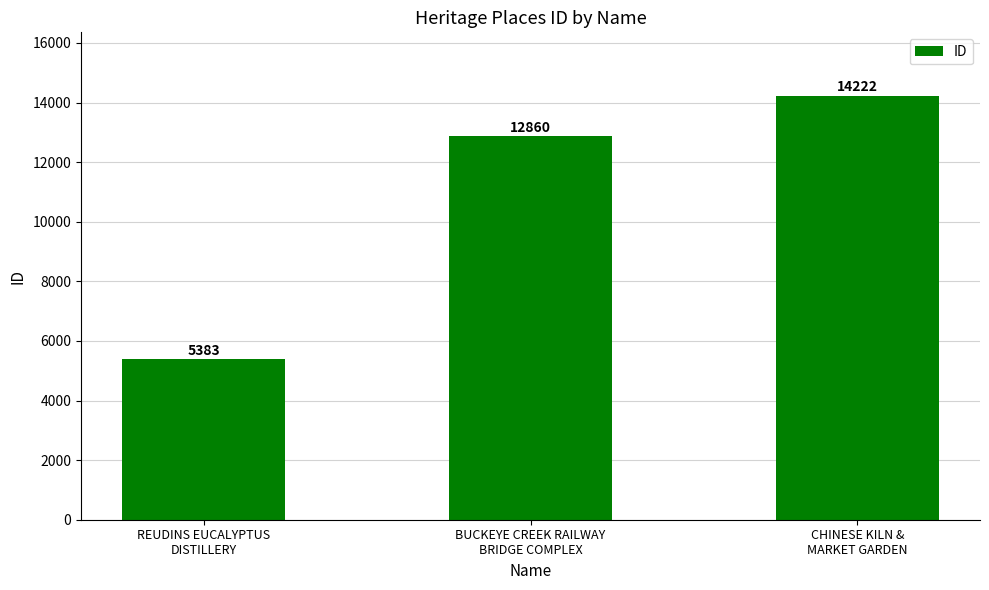

Which has a higher value, BUCKEYE CREEK RAILWAY
BRIDGE COMPLEX or CHINESE KILN &
MARKET GARDEN?

CHINESE KILN &
MARKET GARDEN